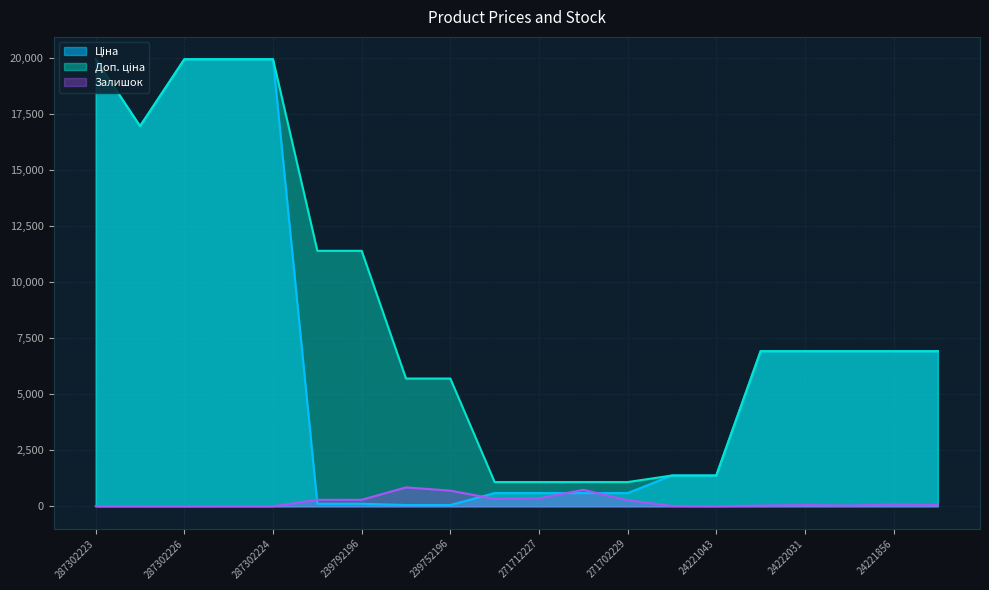

True or false: Доп. ціна has a value of 8749.3 at 239752196.

False